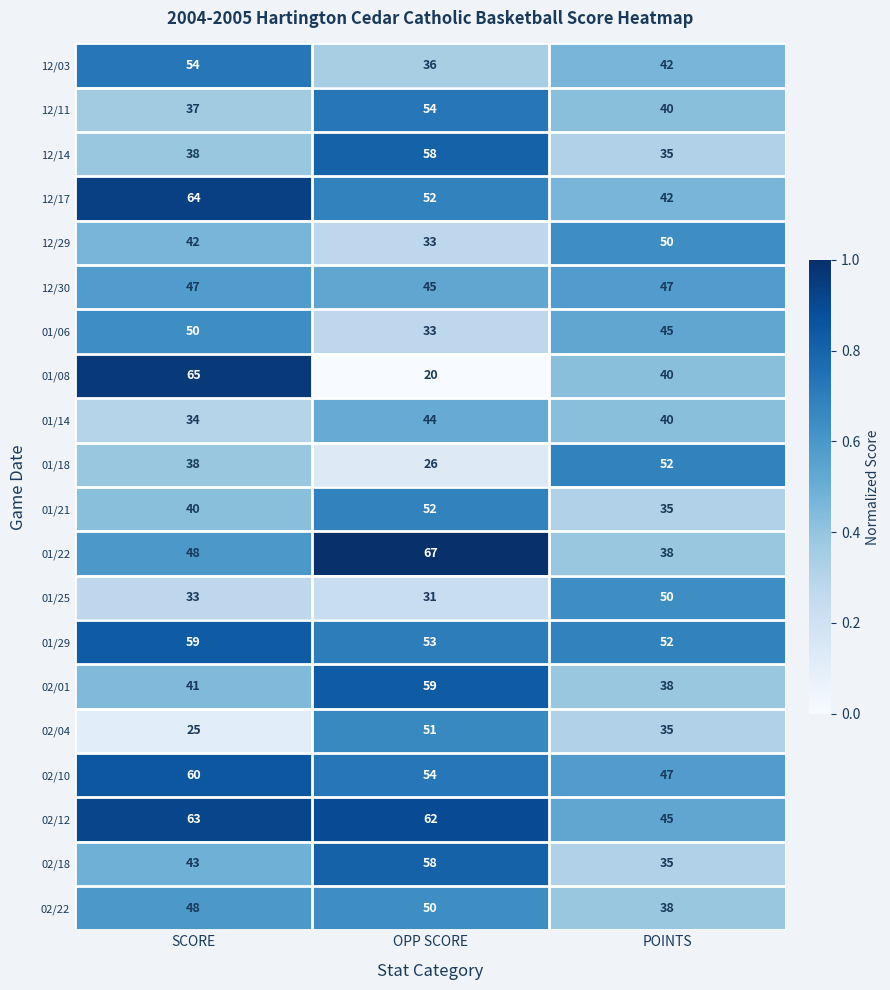

The value of 02/18 at SCORE is 67. True or false?

False